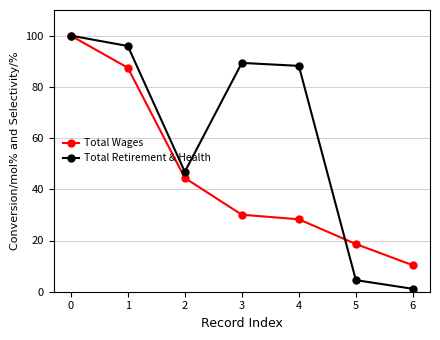

Which series has the largest total across all categories?

Total Retirement & Health